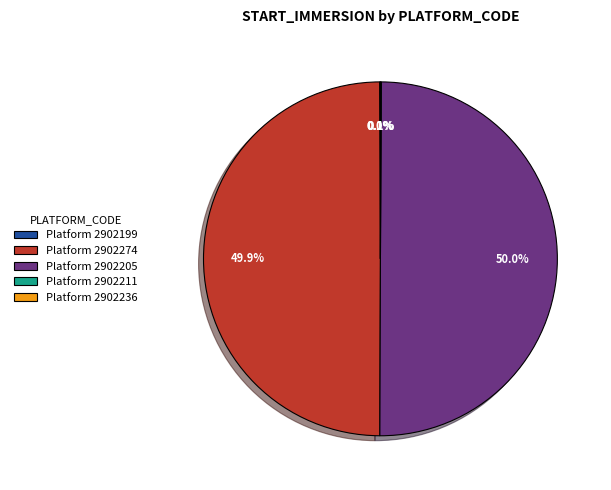

Do Platform 2902205 and Platform 2902274 together represent more than half of the pie?

Yes